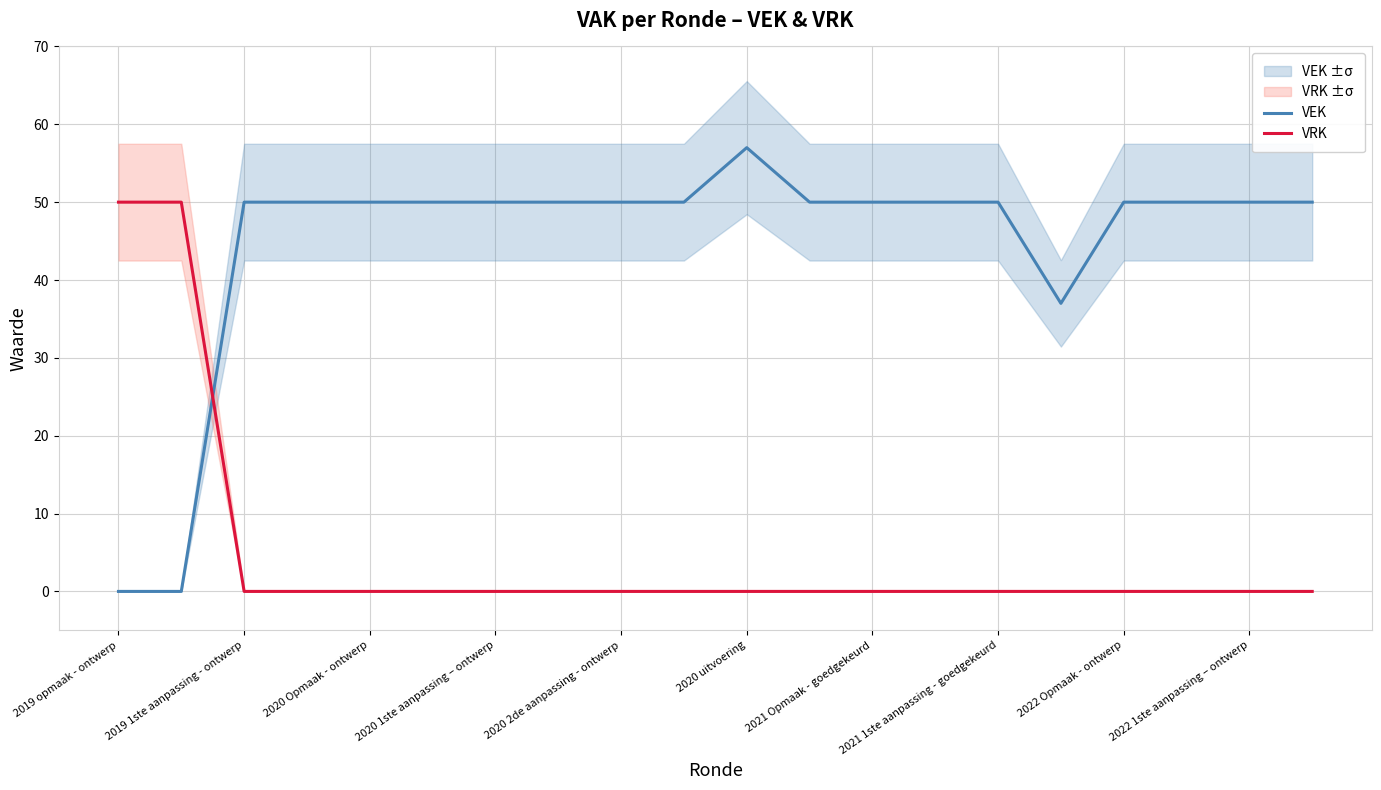

True or false: VRK and VEK cross at least once.

True